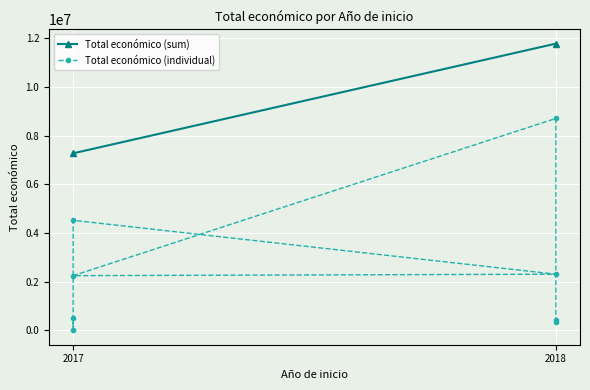

Reading left to right, list all the values displayed in this chart.

344243	414788	8701686	2250674	2310026	4520649	4700	494256